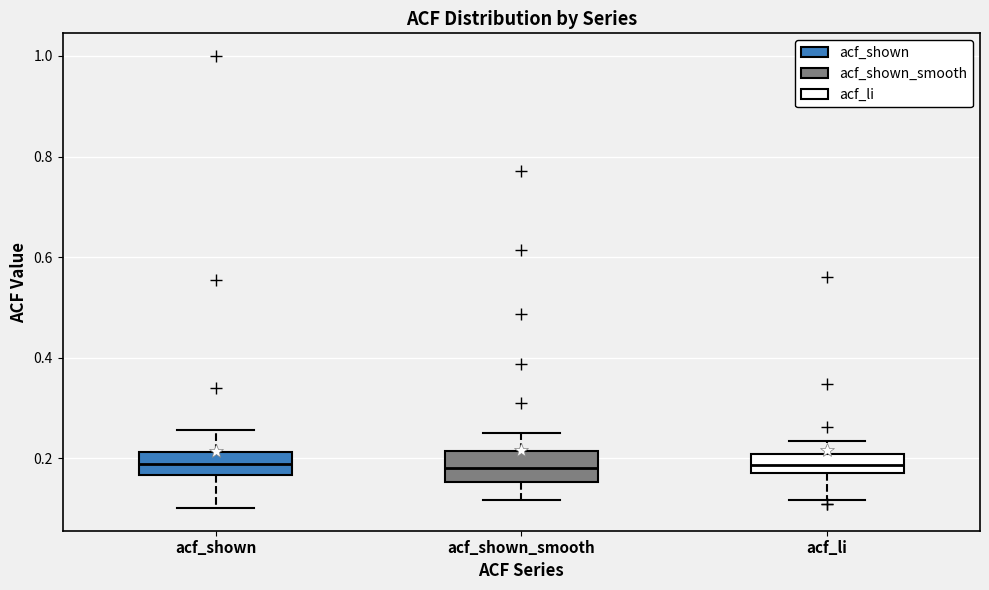

Reading left to right, read every box against the y-axis: the position of its median line, the range the box covers, and the ends of its whiskers. The values are not printed on the chart, so give them approximately, as read against the axis.

acf_shown: median 0.18, box 0.16 to 0.22, whiskers 0.10 to 0.26
acf_shown_smooth: median 0.18, box 0.16 to 0.22, whiskers 0.12 to 0.26
acf_li: median 0.18 (inside the box), box 0.18 to 0.20, whiskers 0.12 to 0.24